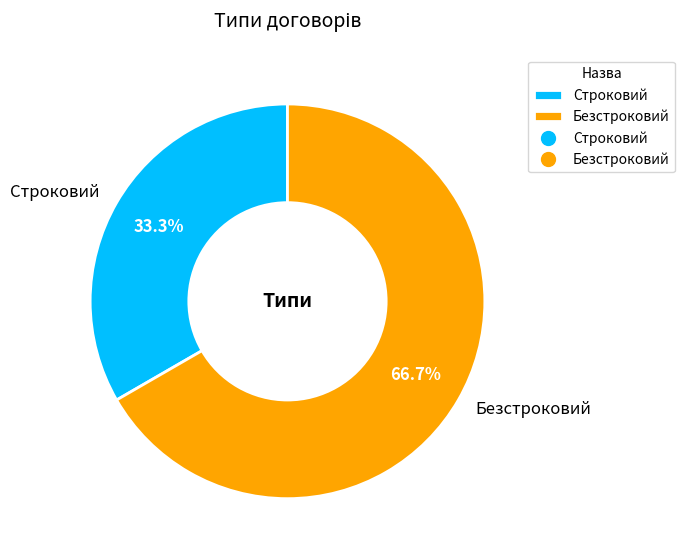

To the nearest percent, what percentage of the pie is Строковий?

33%